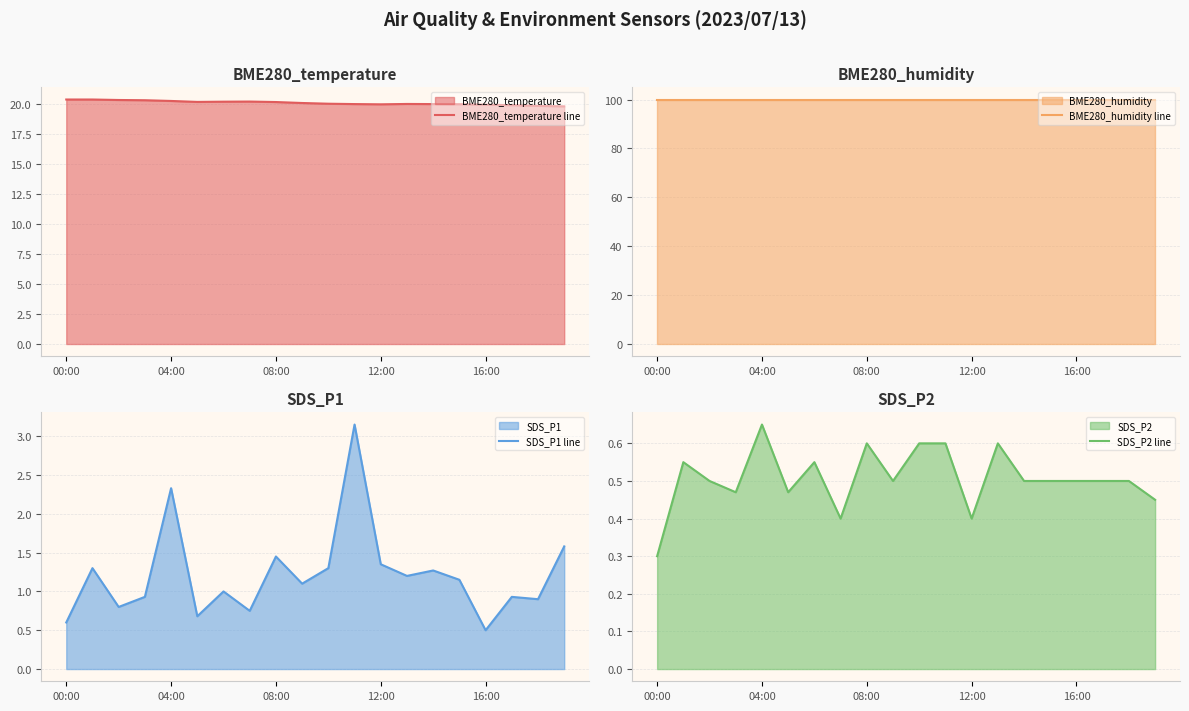

What is the difference between the highest and lowest values at 19?

99.5